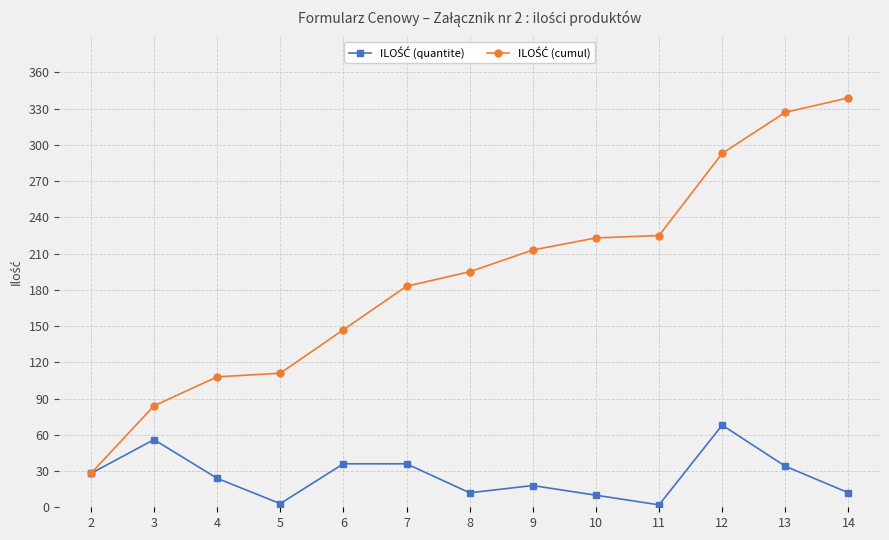

At how many categories does at least one series exceed 283?

3